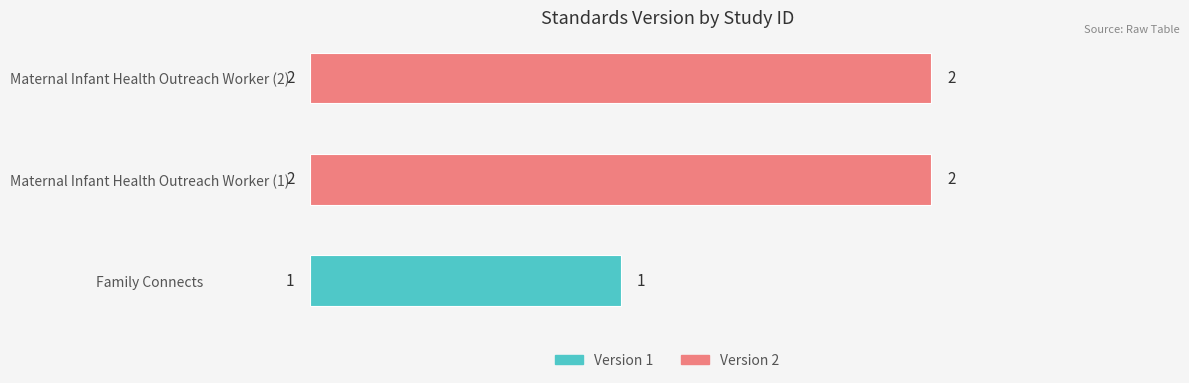

True or false: the data shows 0 at Maternal Infant Health Outreach Worker (2).

False